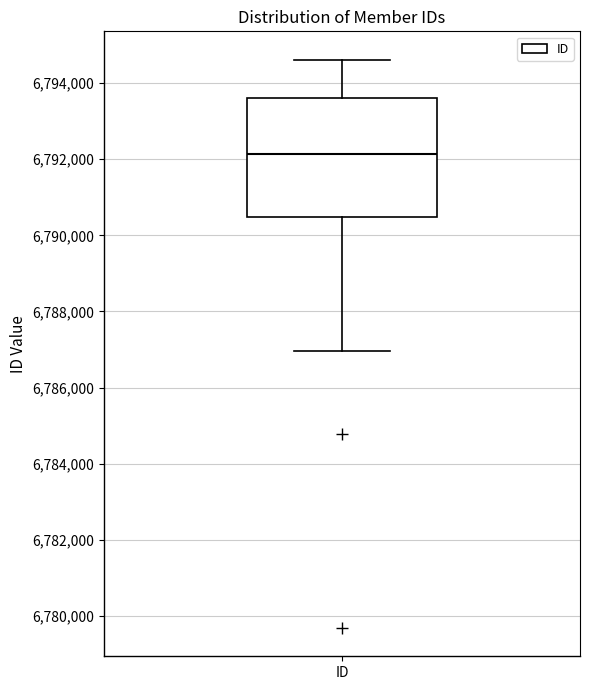

Where does the lower whisker of the box for ID end on the y-axis? The values are not printed on the chart, so give them approximately, as read against the axis.

6787000